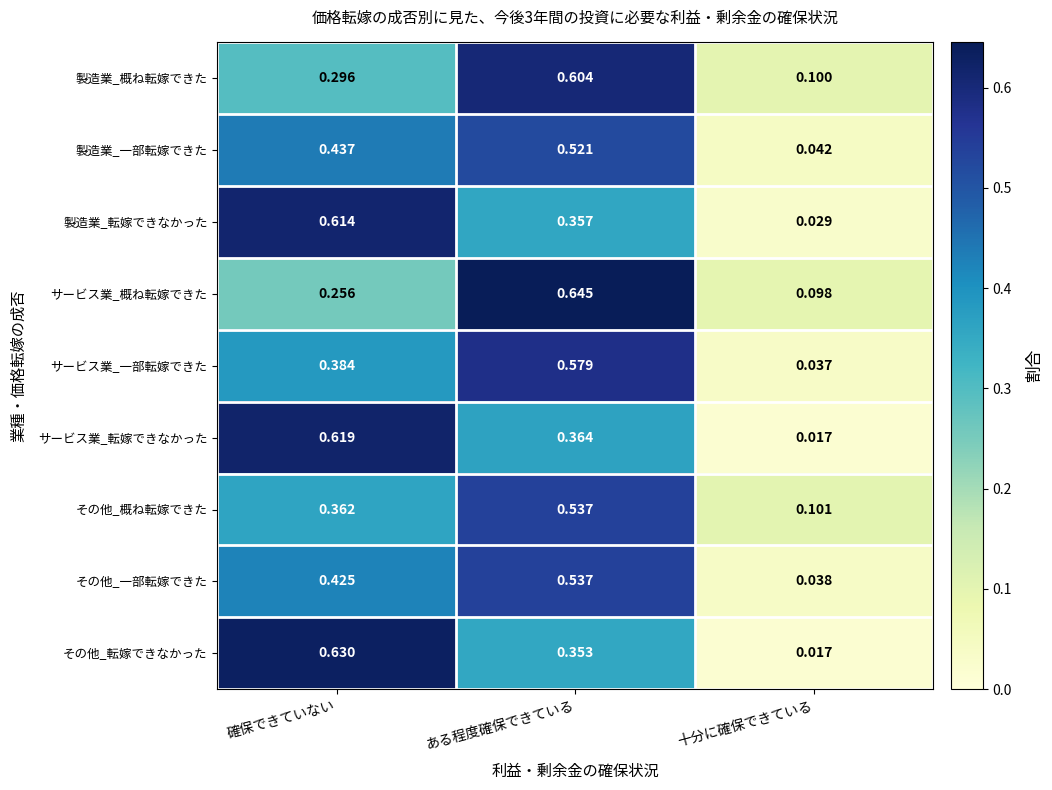

List the labels in order of 製造業_転嫁できなかった value, smallest first.

十分に確保できている, ある程度確保できている, 確保できていない